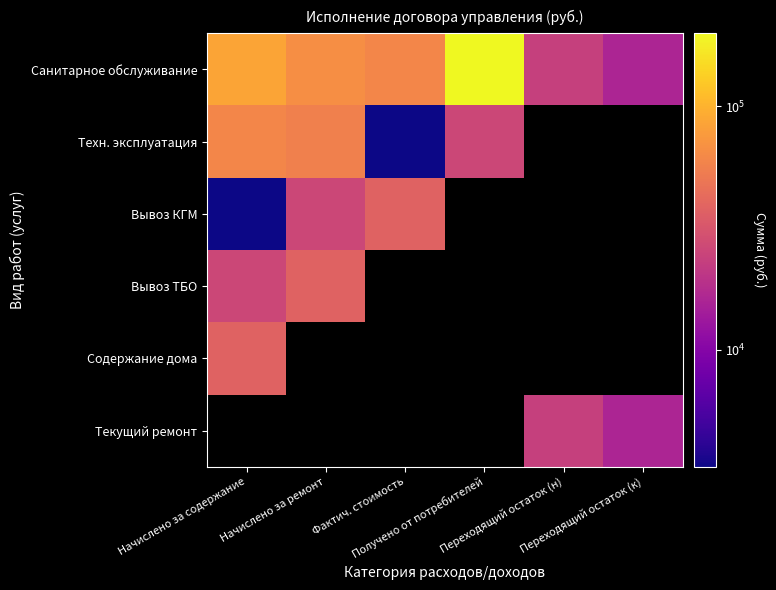

How many positive values does the Техн. эксплуатация series have?

4